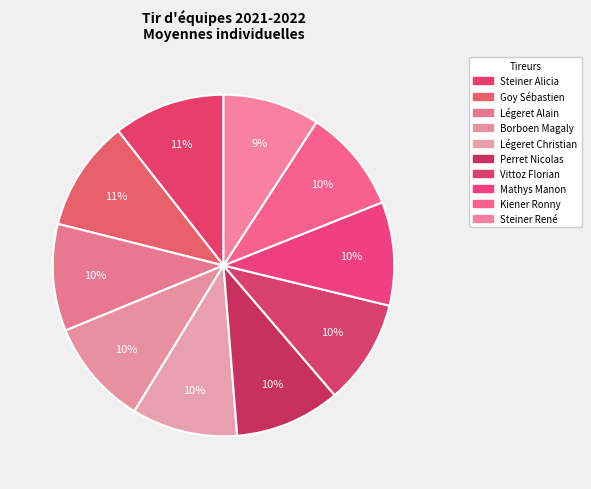

How many segments does this pie chart have?

10